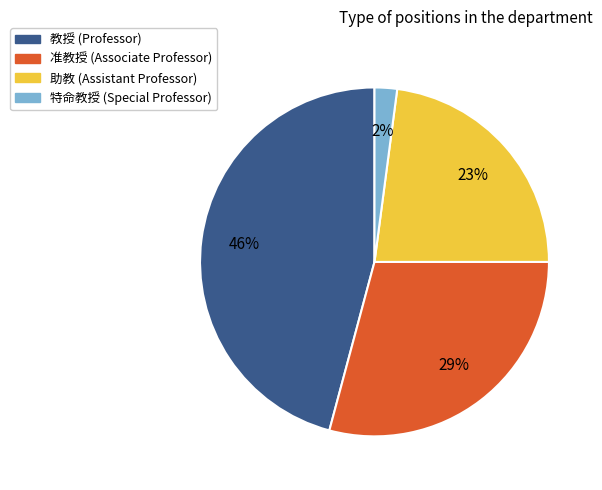

True or false: 特命教授 accounts for 12% of the total.

False